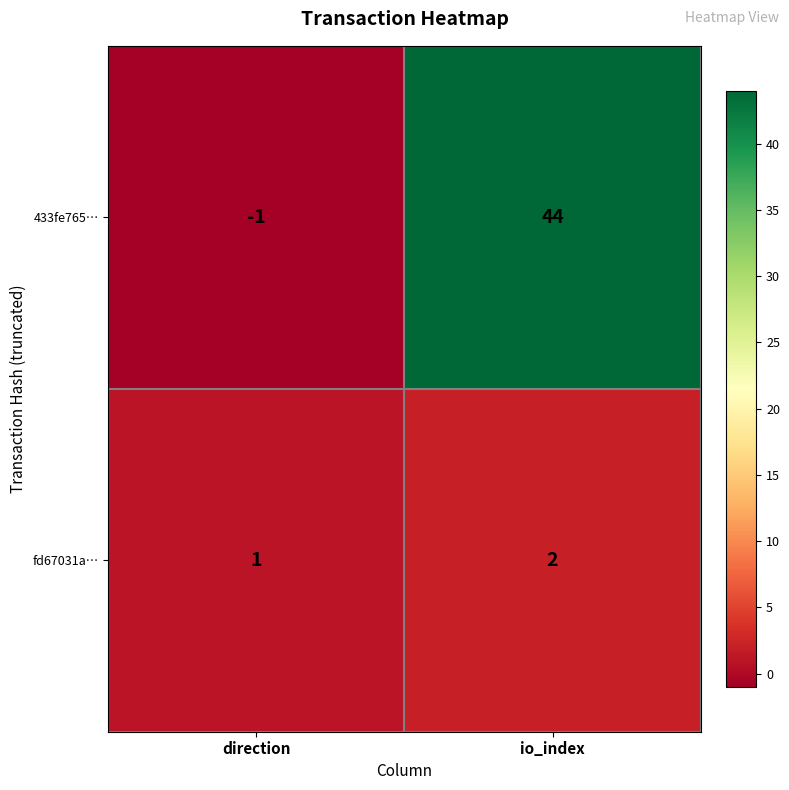

Which category has the highest value in the 433fe765… series?

io_index